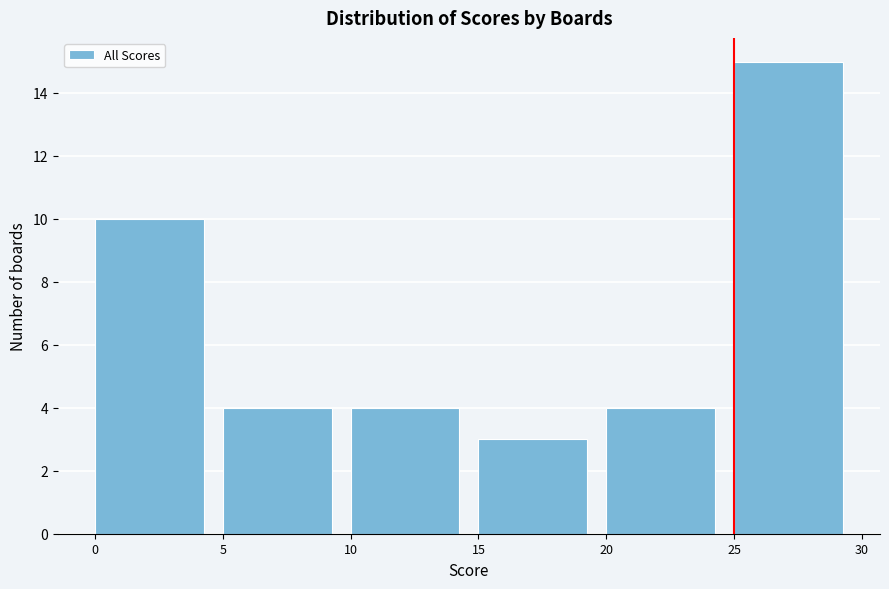

Reading left to right, transcribe this chart: for each bar, give the range it covers on the x-axis and its height. The values are not printed on the chart, so give them approximately, as read against the axis.

0 to 5: 10
5 to 10: 4
10 to 15: 4
15 to 20: 3
20 to 25: 4
25 to 30: 15